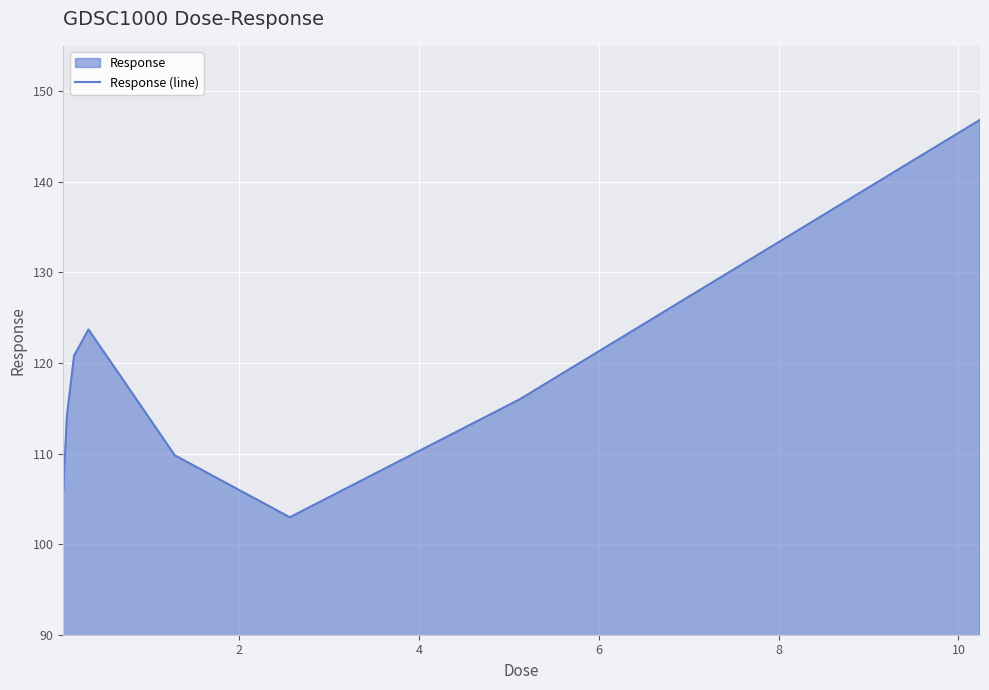

What is the maximum value shown in the chart?

146.8